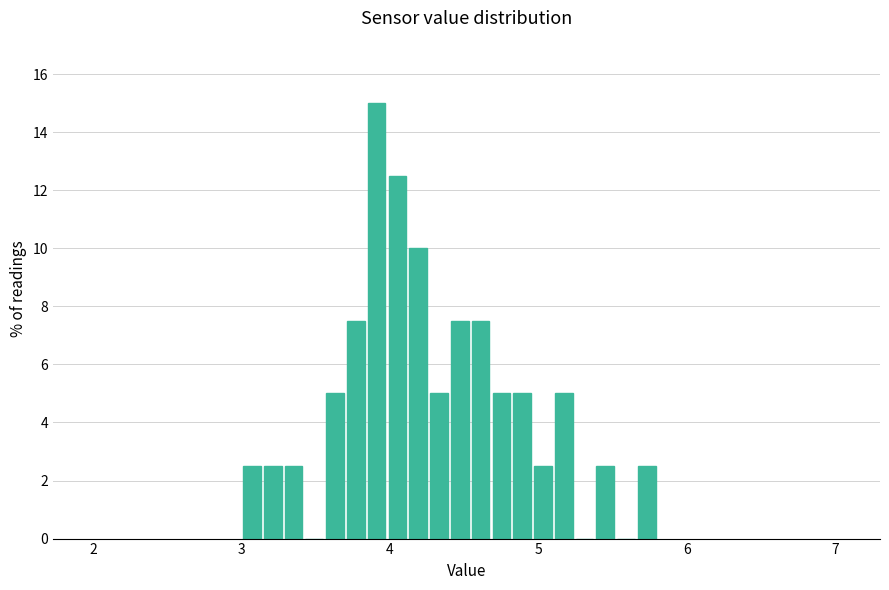

Around what value on the x-axis is the tallest bar? Give the approximate position of its centre, as read against the axis.

3.9